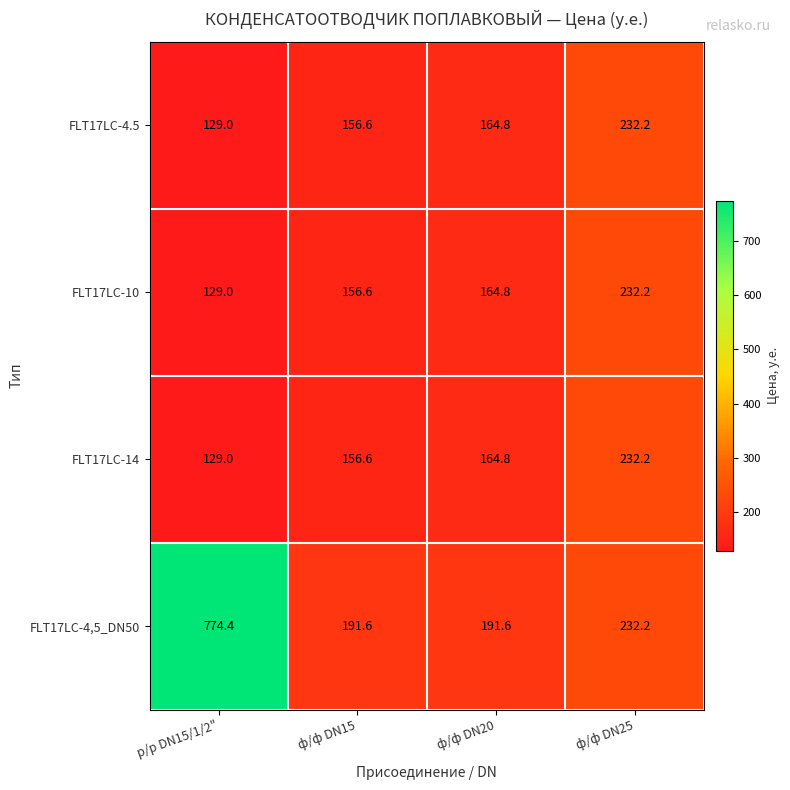

What is the total value across all series at ф/ф DN15?

661.4